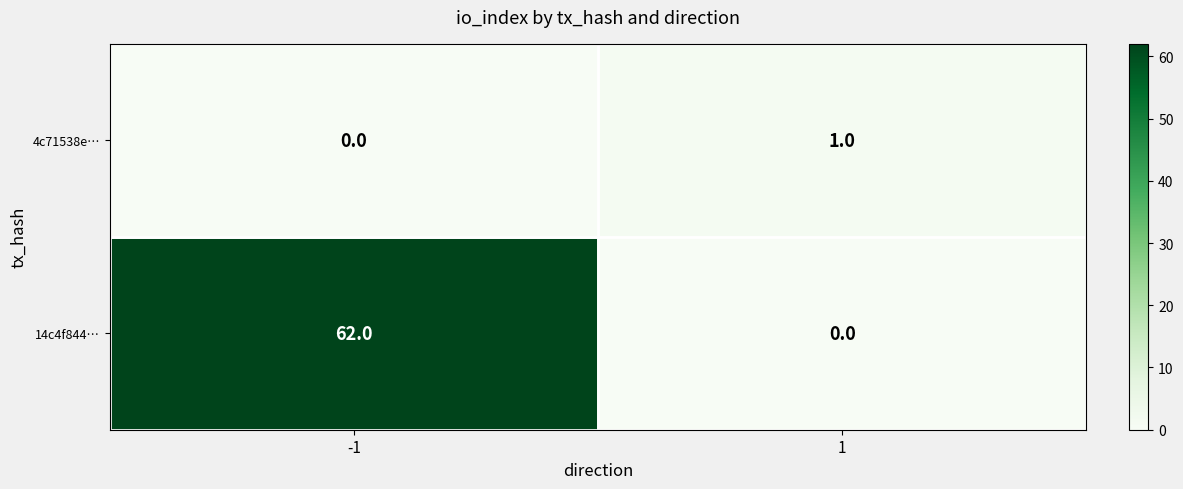

What value does the 14c4f844… series have at -1?

62